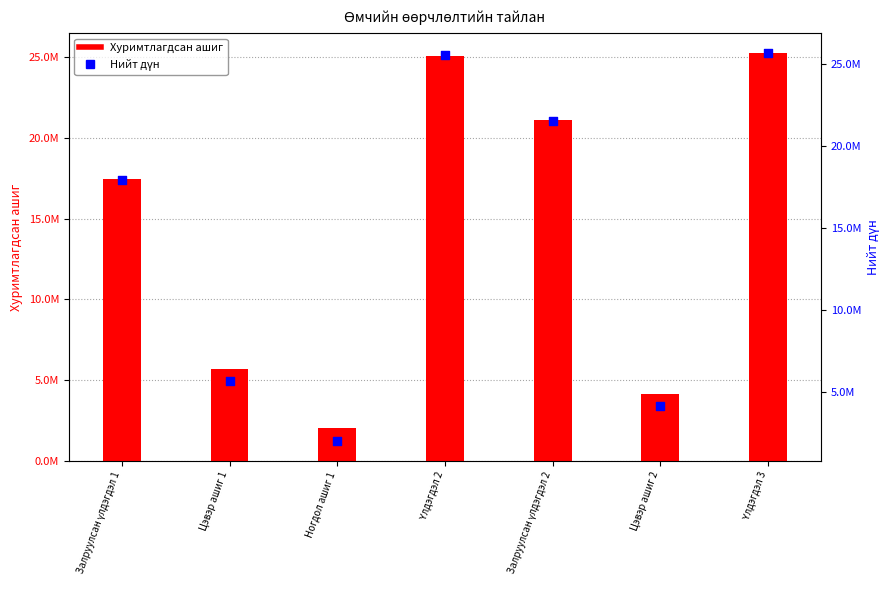

Is the value of Хуримтлагдсан ашиг at Ногдол ашиг 1 greater than the value of Нийт дүн at Ногдол ашиг 1?

No